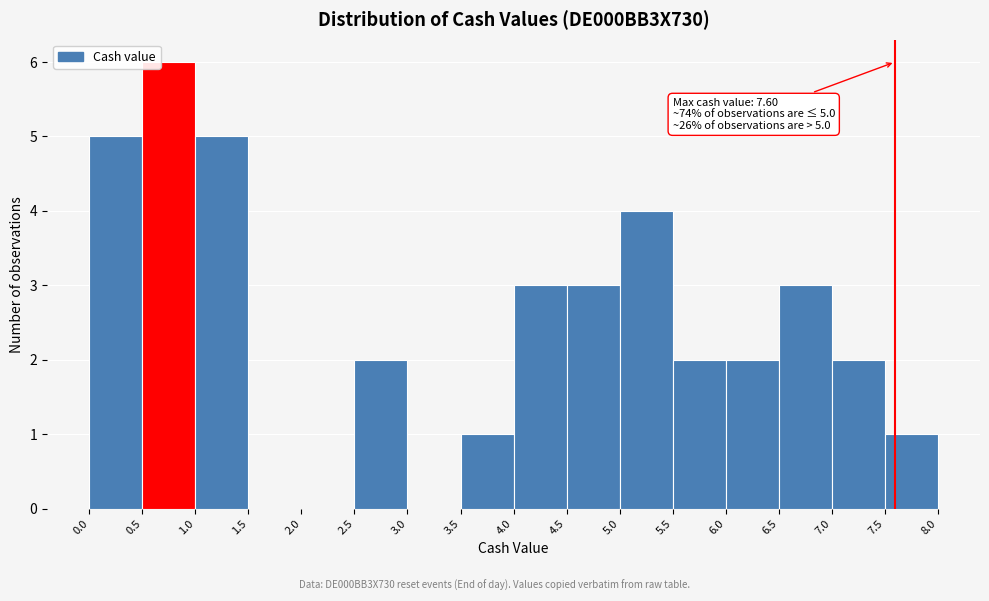

Which range on the x-axis has the tallest bar?

0.5 to 1.0